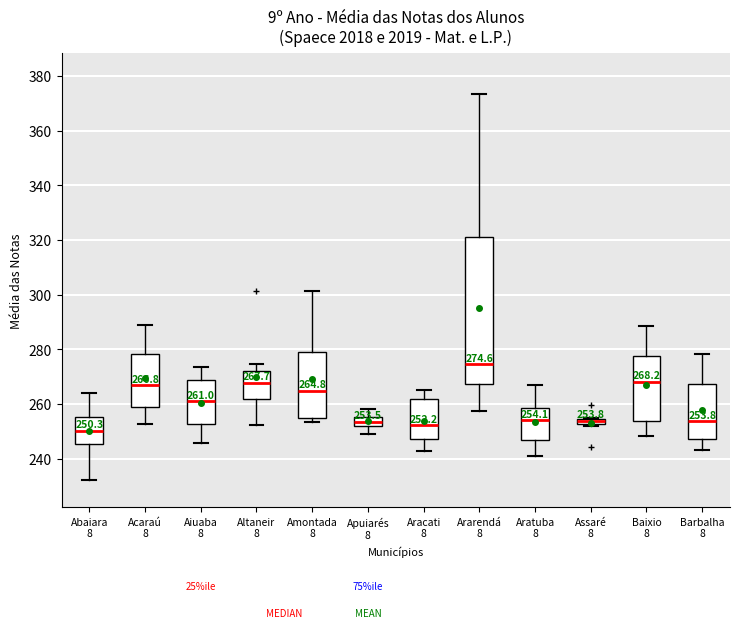

Which box is the tallest, from its lower edge to its upper edge?

Ararendá 8